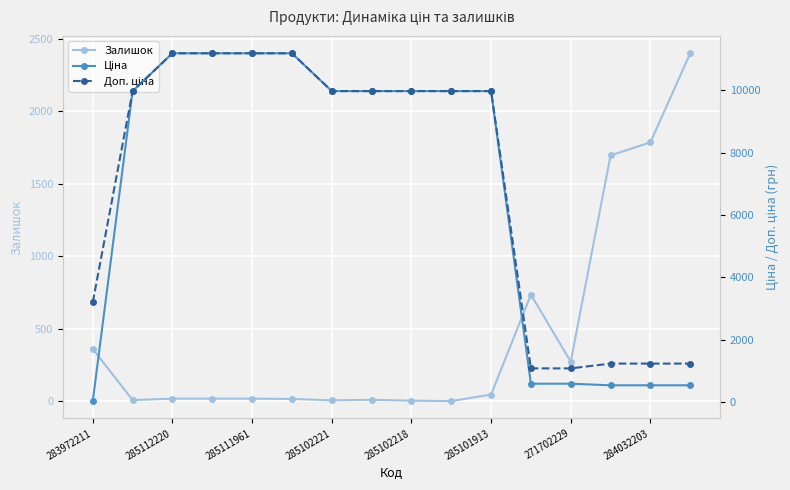

True or false: Ціна has more than 0 interior local peaks.

False